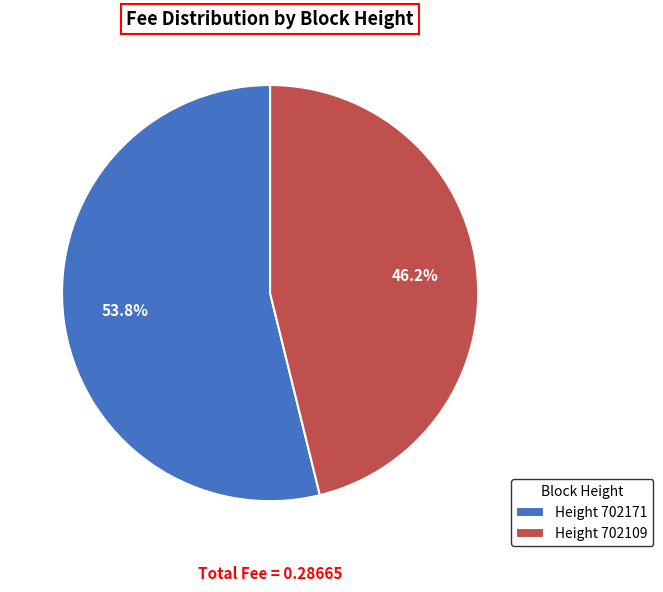

Combined, what portion of the pie is Height 702171 and Height 702109?

100.0%